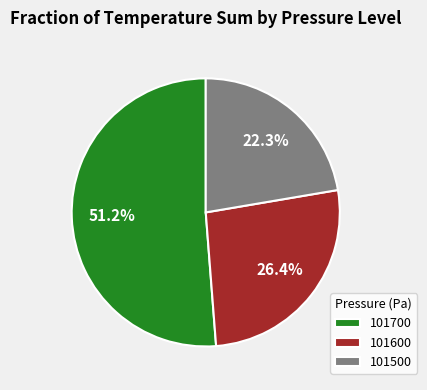

To the nearest percent, what is the average slice percentage?

33%